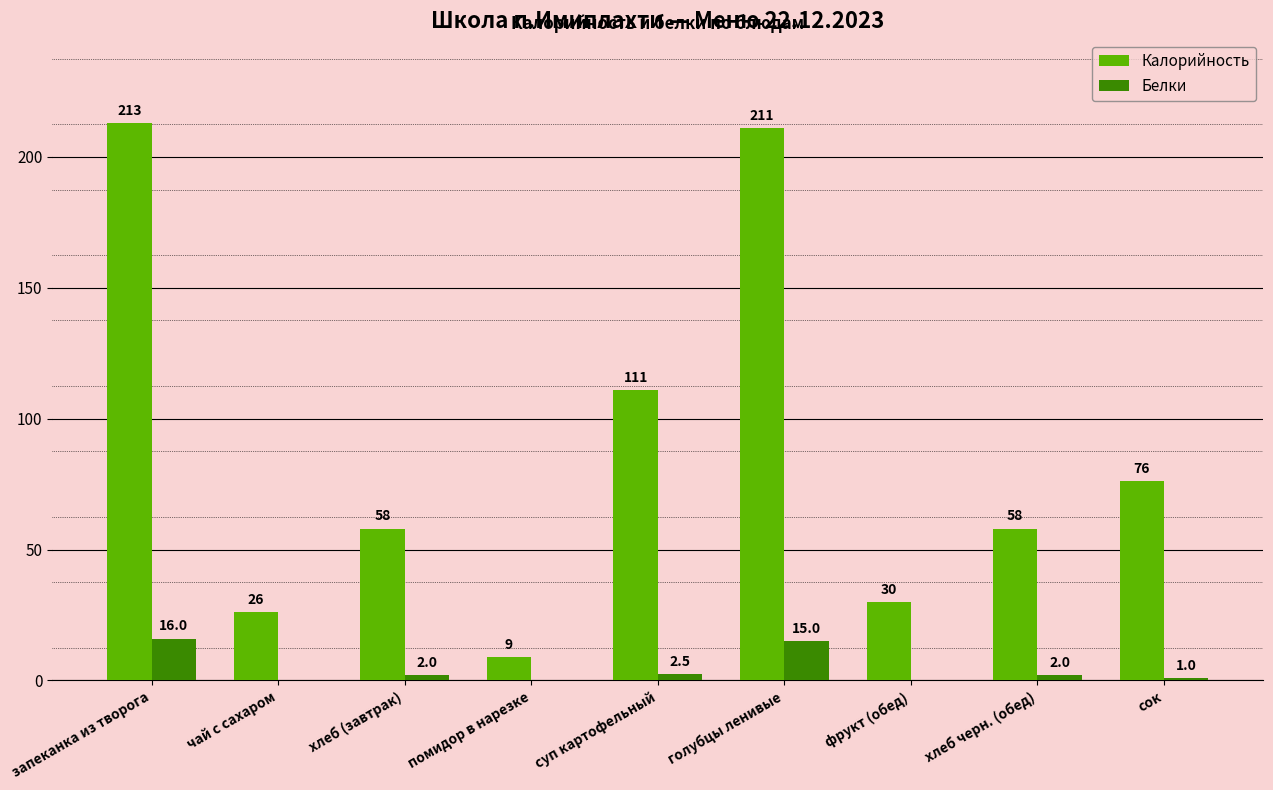

True or false: Калорийность has a value of 72.5 at суп картофельный.

False